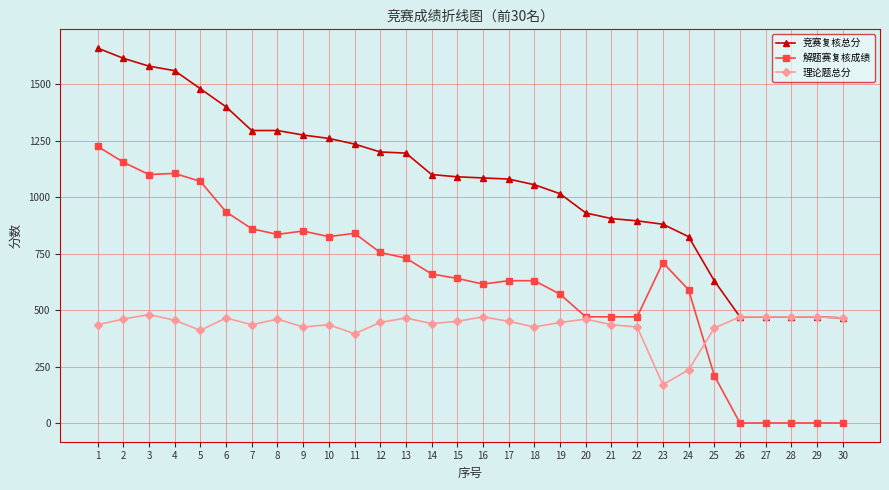

What is the average value of the 竞赛复核总分 series?

1063